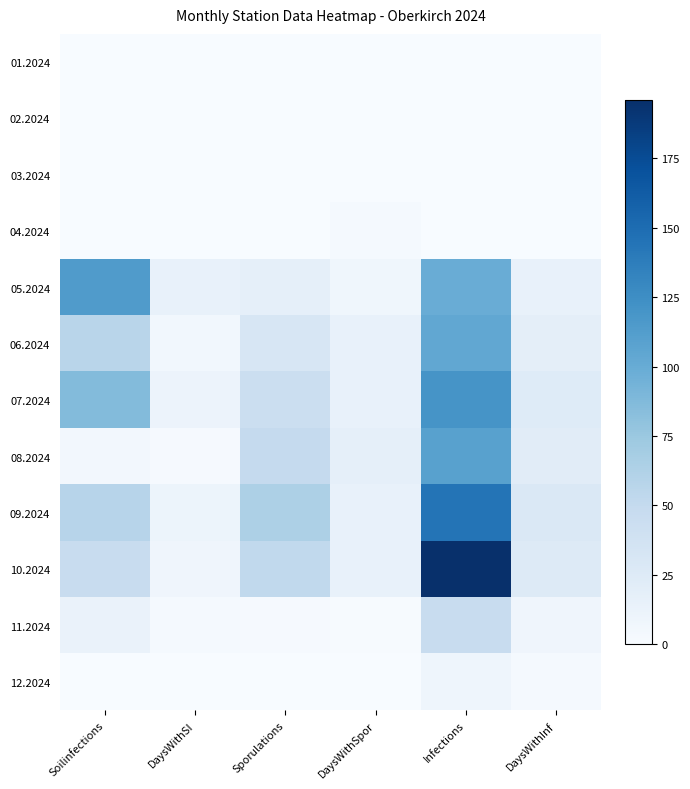

Reading left to right, extract all data points from this chart.

01.2024: Soilinfections=0	DaysWithSI=0	Sporulations=0	DaysWithSpor=0	Infections=0	DaysWithInf=0
02.2024: Soilinfections=0	DaysWithSI=0	Sporulations=0	DaysWithSpor=0	Infections=0	DaysWithInf=0
03.2024: Soilinfections=0	DaysWithSI=0	Sporulations=0	DaysWithSpor=0	Infections=0	DaysWithInf=0
04.2024: Soilinfections=0	DaysWithSI=0	Sporulations=0	DaysWithSpor=3	Infections=0	DaysWithInf=0
05.2024: Soilinfections=114	DaysWithSI=15	Sporulations=17	DaysWithSpor=7	Infections=99	DaysWithInf=15
06.2024: Soilinfections=57	DaysWithSI=6	Sporulations=32	DaysWithSpor=14	Infections=104	DaysWithInf=19
07.2024: Soilinfections=86	DaysWithSI=11	Sporulations=44	DaysWithSpor=14	Infections=120	DaysWithInf=24
08.2024: Soilinfections=5	DaysWithSI=2	Sporulations=49	DaysWithSpor=17	Infections=109	DaysWithInf=22
09.2024: Soilinfections=58	DaysWithSI=10	Sporulations=64	DaysWithSpor=14	Infections=144	DaysWithInf=28
10.2024: Soilinfections=47	DaysWithSI=8	Sporulations=52	DaysWithSpor=15	Infections=196	DaysWithInf=26
11.2024: Soilinfections=13	DaysWithSI=3	Sporulations=2	DaysWithSpor=1	Infections=47	DaysWithInf=8
12.2024: Soilinfections=0	DaysWithSI=0	Sporulations=0	DaysWithSpor=0	Infections=9	DaysWithInf=3